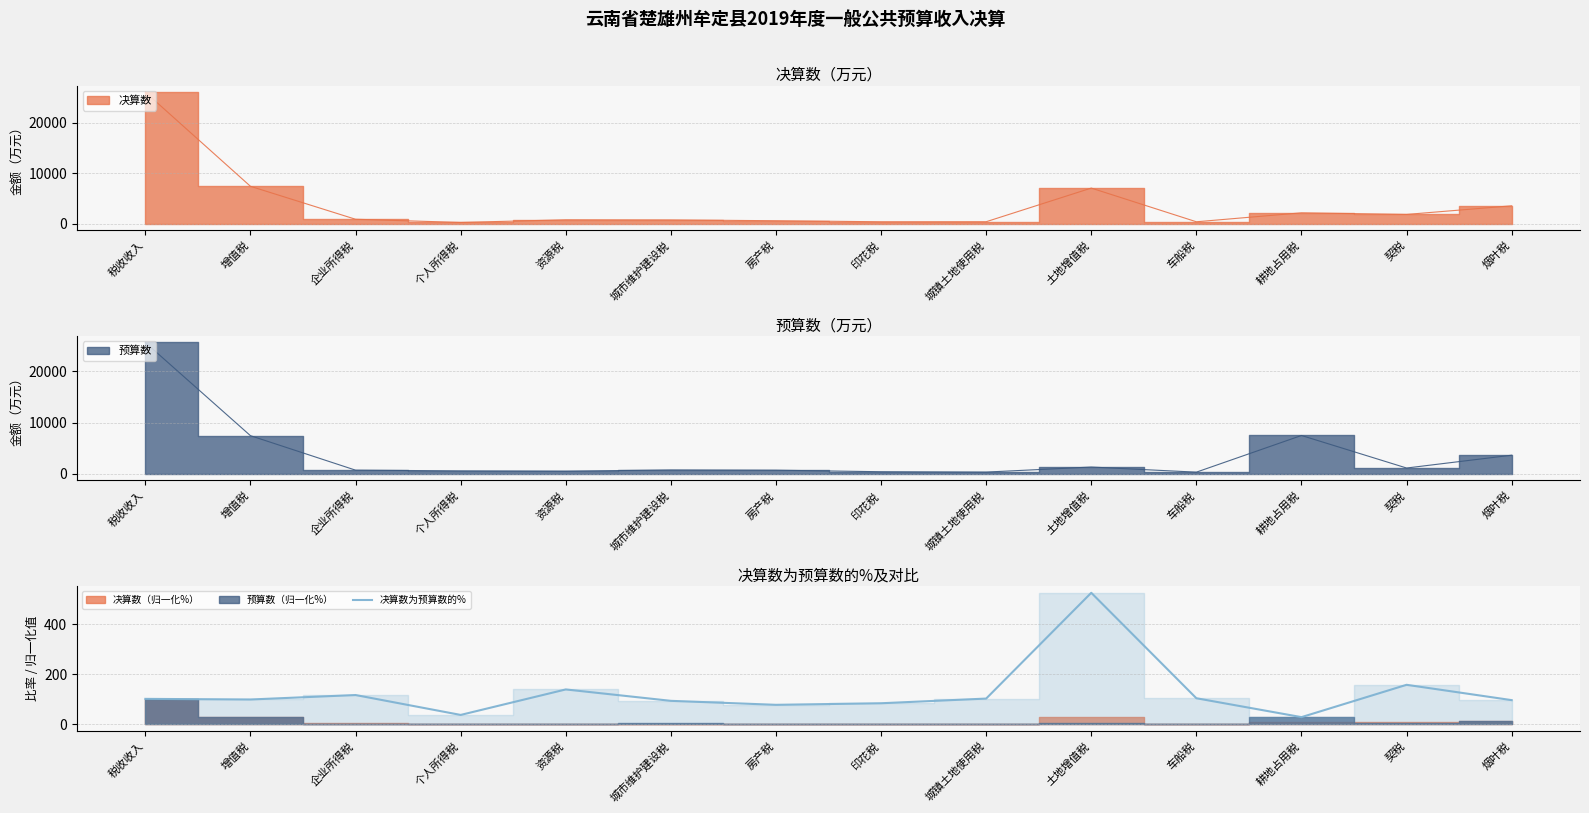

True or false: the data shows 147.6 at 城镇土地使用税.

False